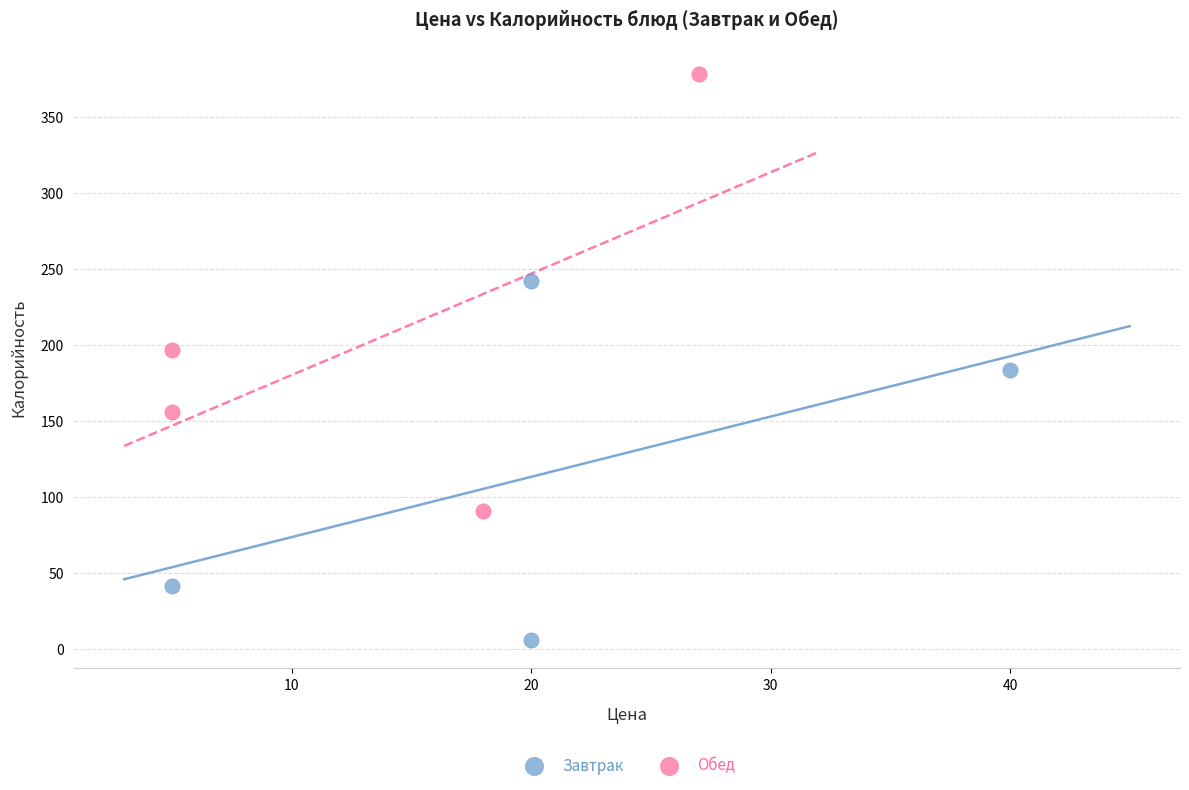

Which series contains the highest Y value?

Обед